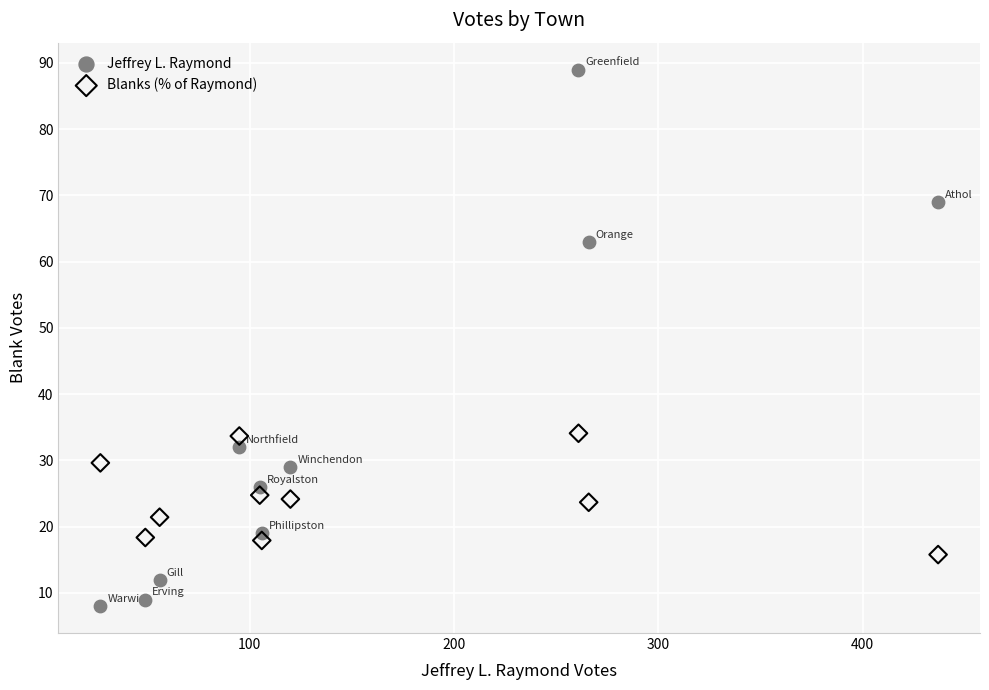

What are all the series names shown in the legend?

Jeffrey L. Raymond, Blanks (% of Raymond)